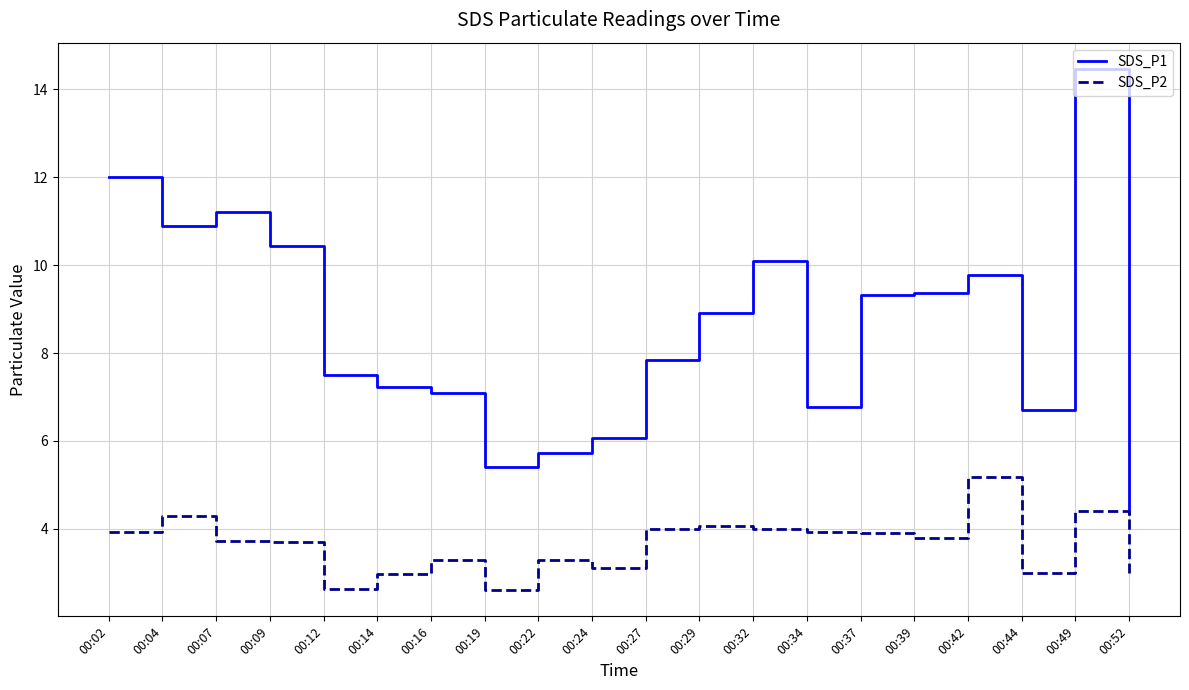

Does the chart display data point markers on the line(s)?

No